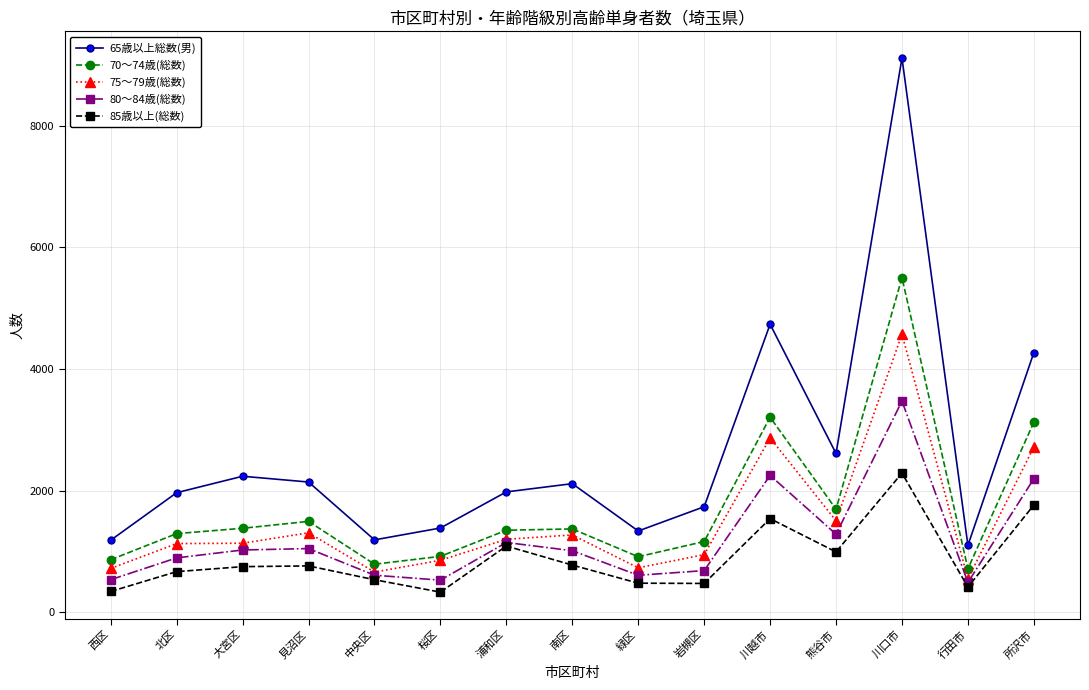

True or false: 85歳以上(総数) and 65歳以上総数(男) cross at least once.

False